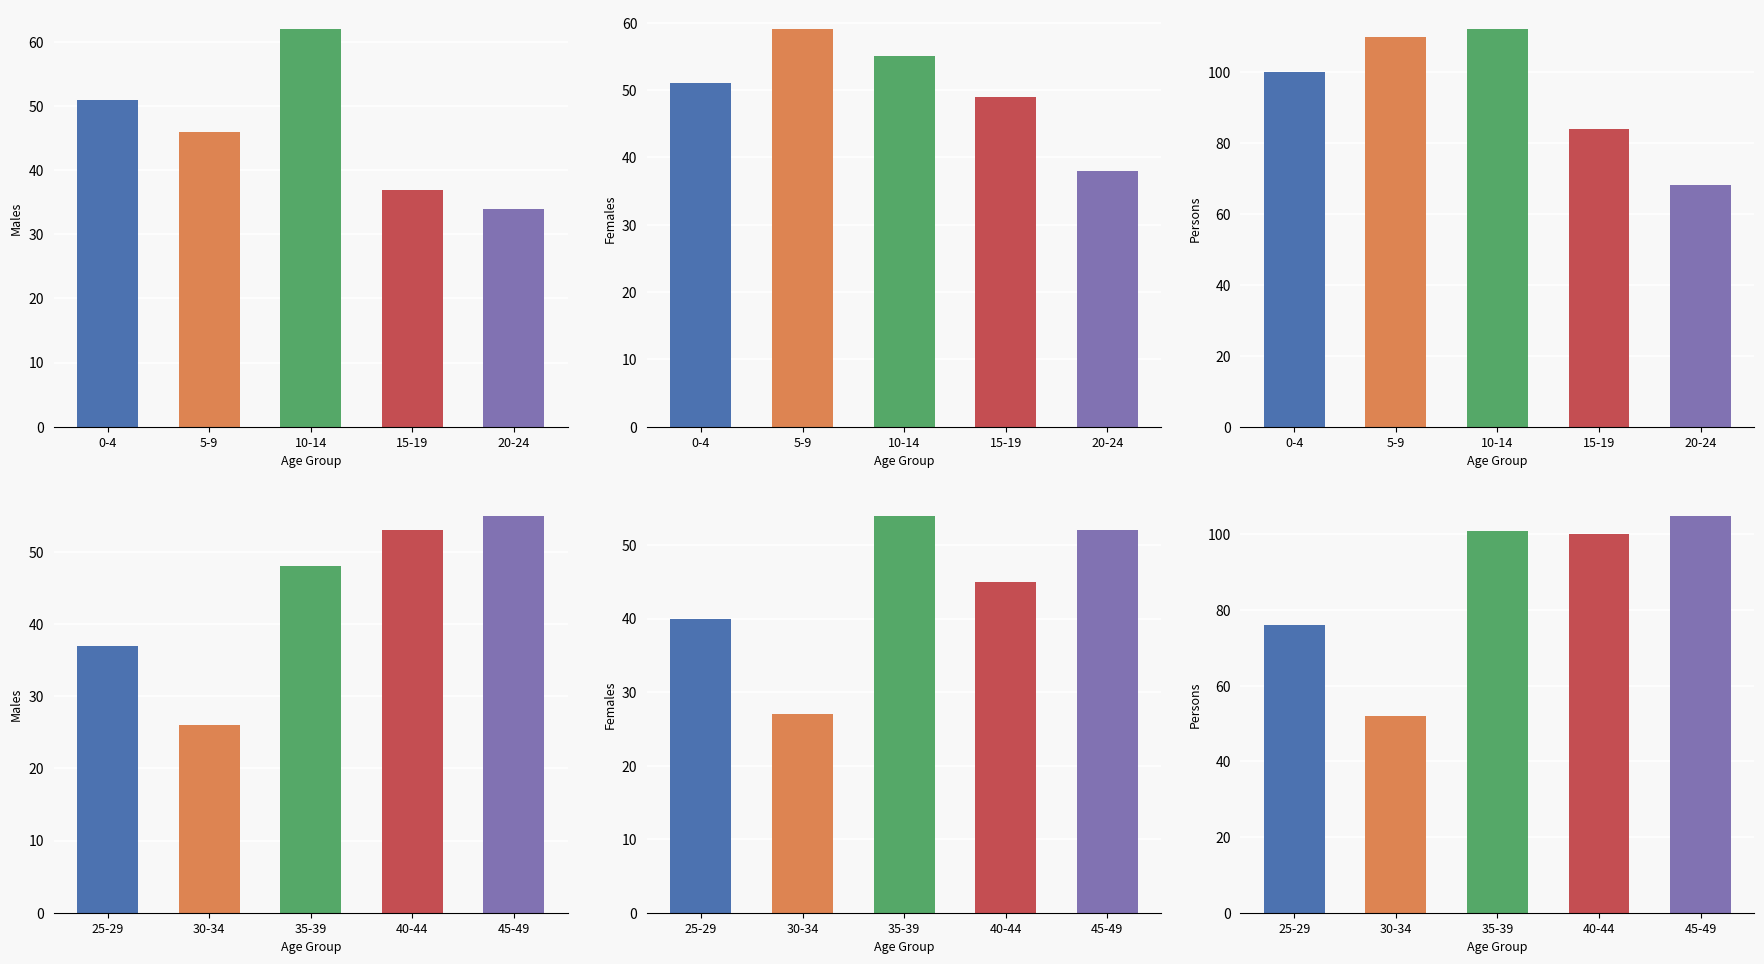

What are all the series names shown in the legend?

Males, Females, Persons